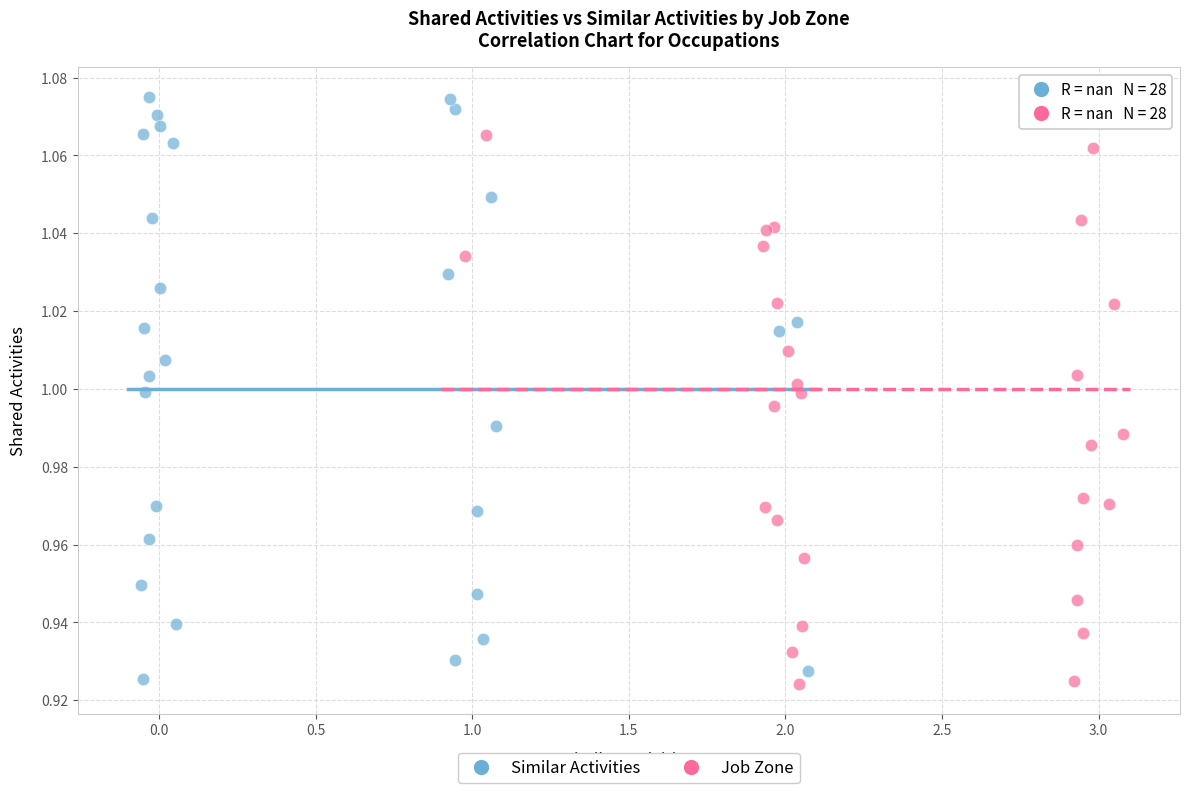

Which series reaches the maximum Y coordinate?

Similar Activities